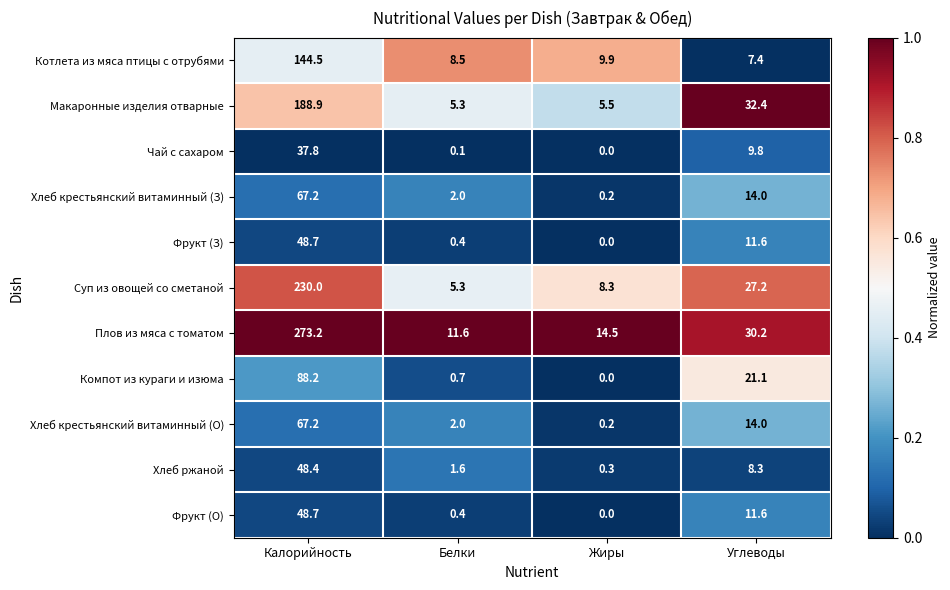

At how many categories does at least one series exceed 0?

4